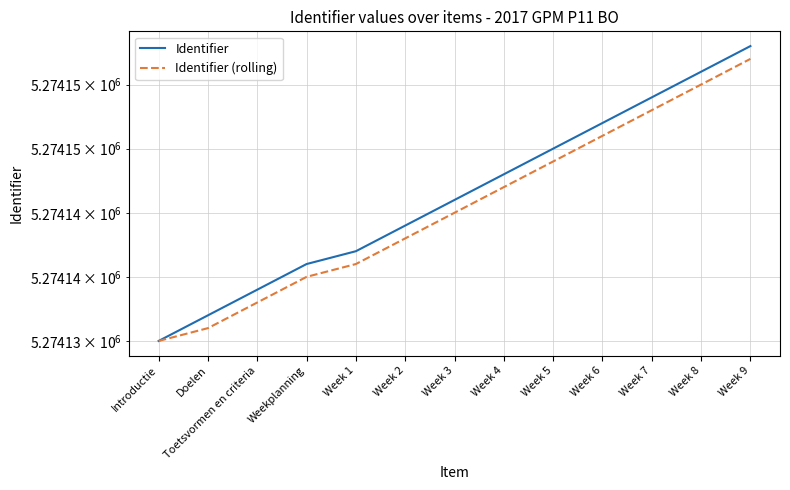

List the series in order of their peak value, highest first.

Identifier, Identifier (rolling)